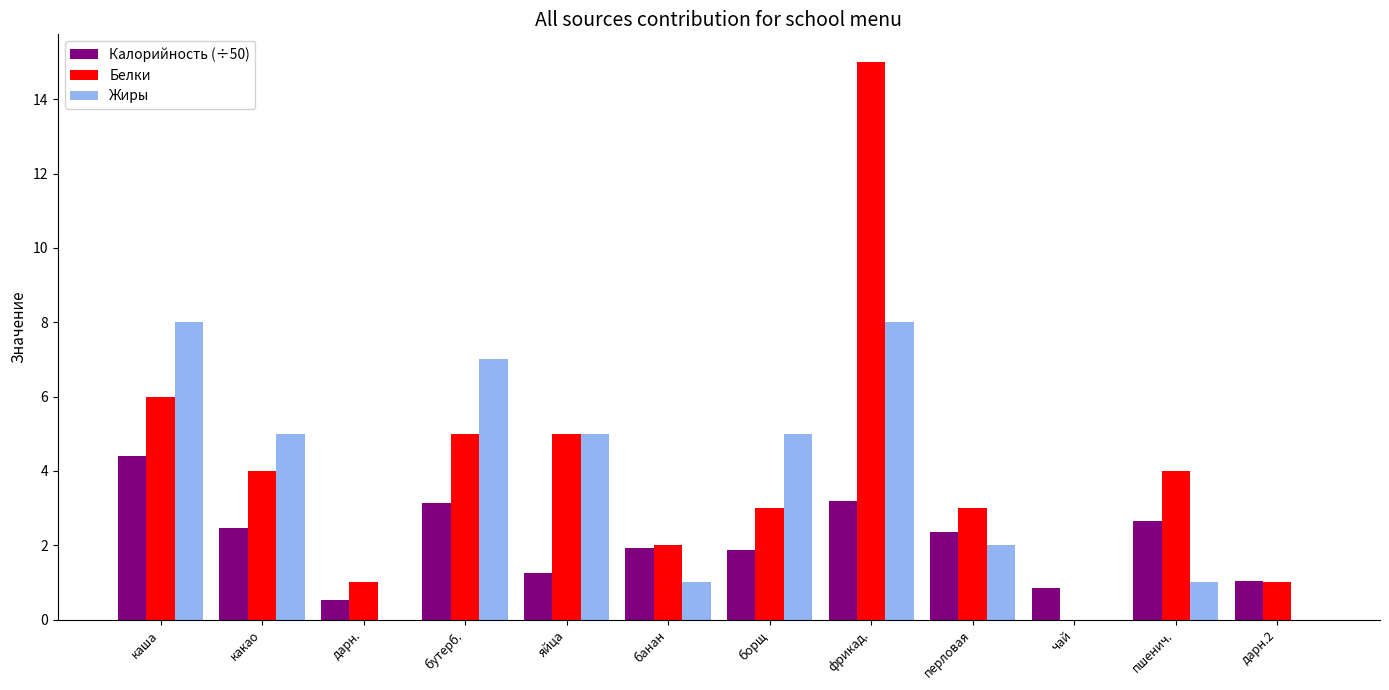

The value of Белки at банан is 2.0. True or false?

True